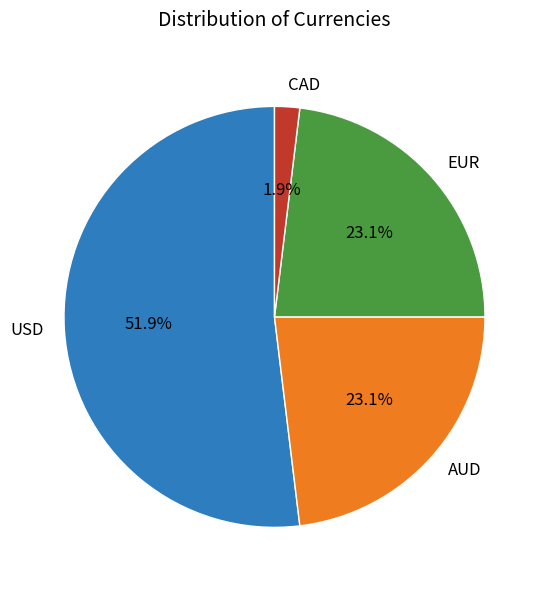

To the nearest percent, what is the combined percentage of CAD and AUD?

25%